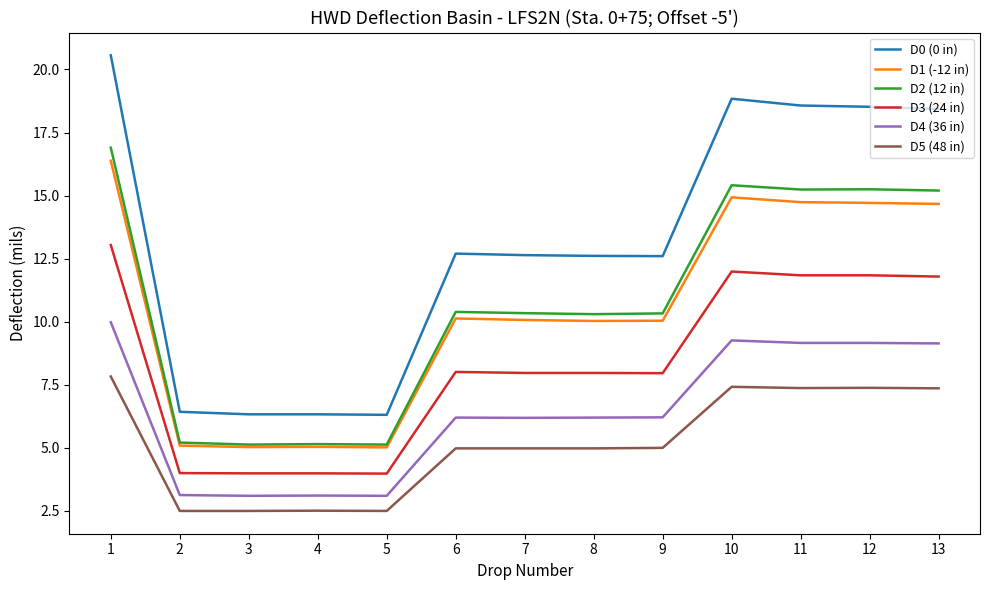

Is it true that D5 (48 in) equals 0.6 at 2?

False